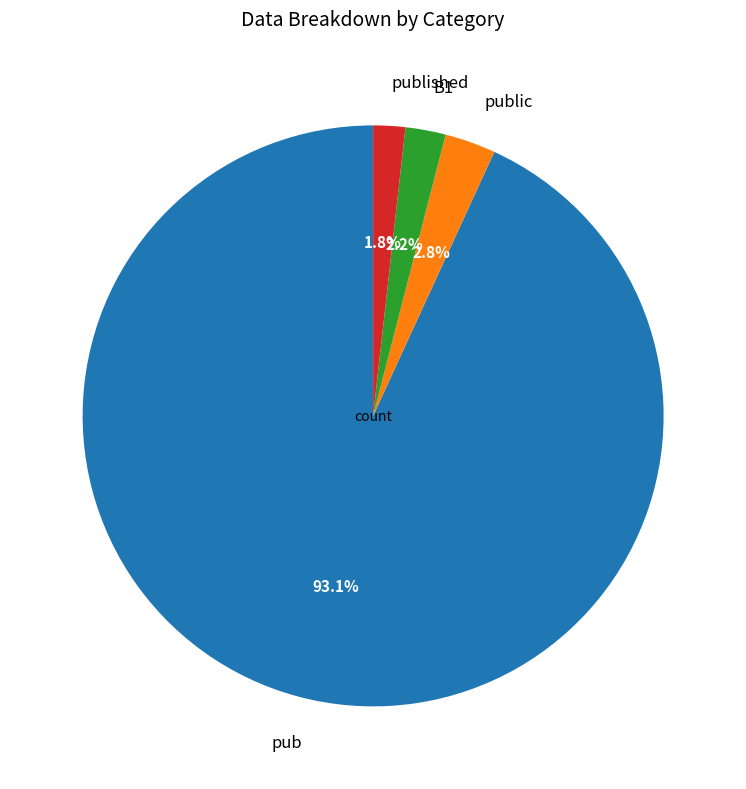

Which slice is the largest?

pub